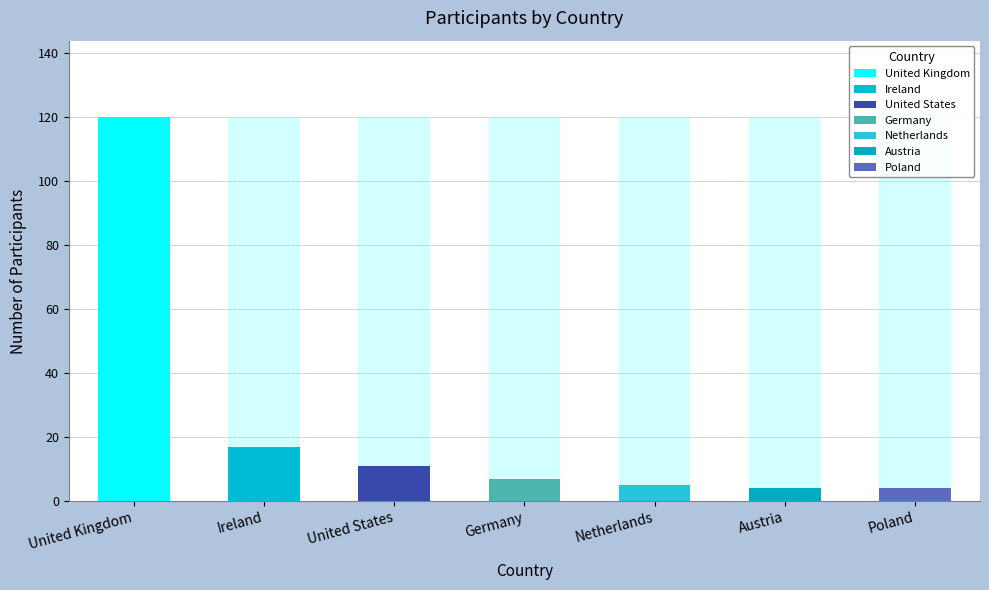

Between Poland and Austria, which is larger?

Poland